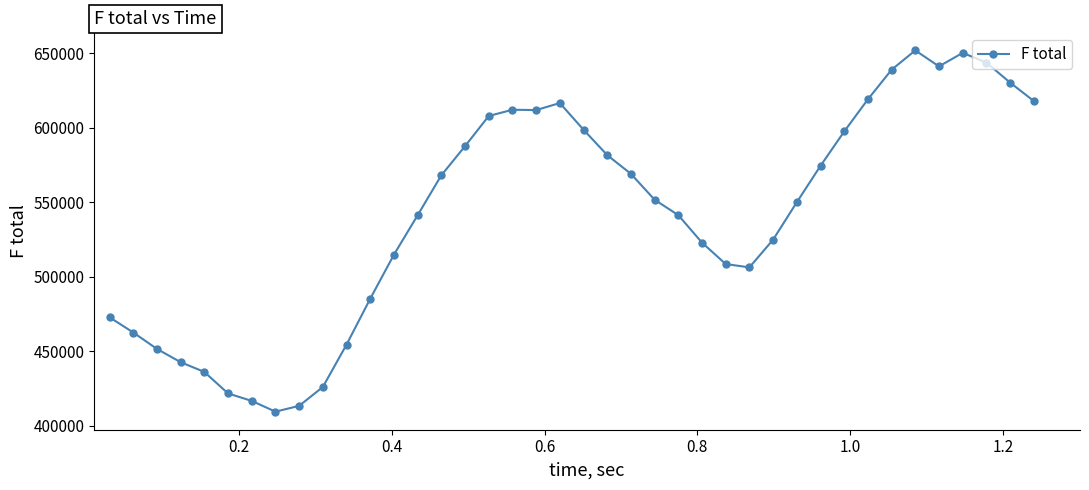

True or false: the data has more than 0 interior local peaks.

True